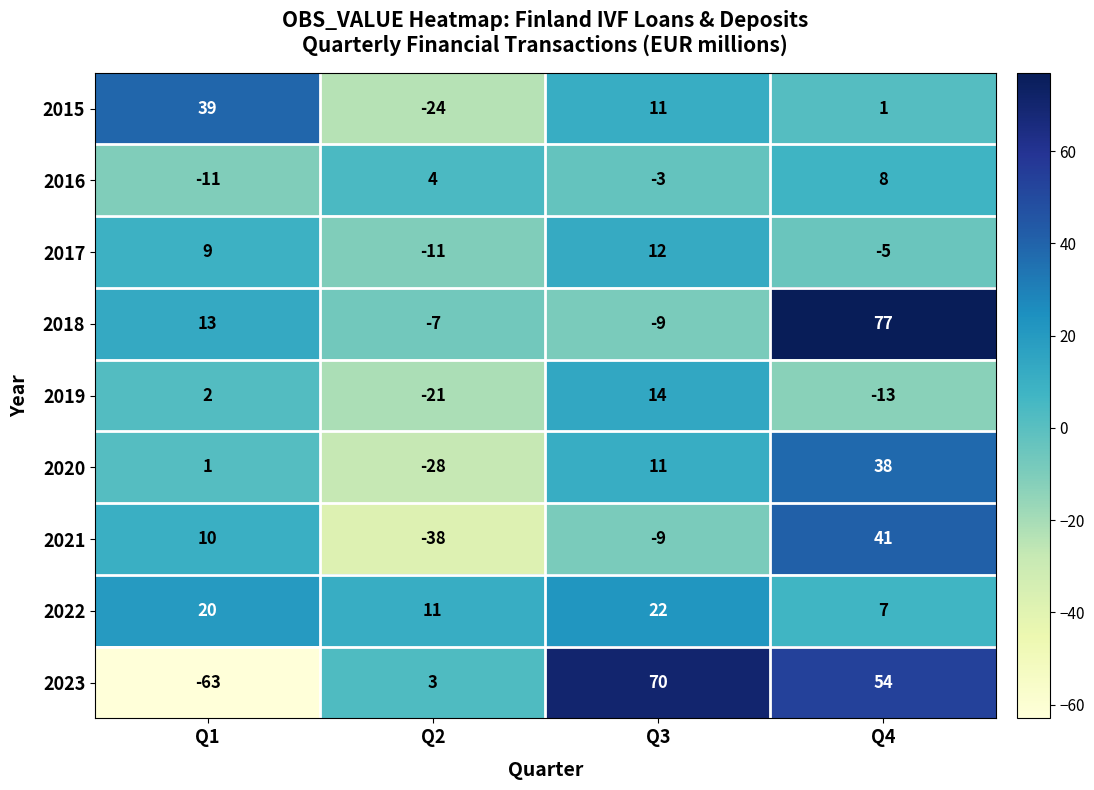

How many values in the 2018 series are below 13?

2